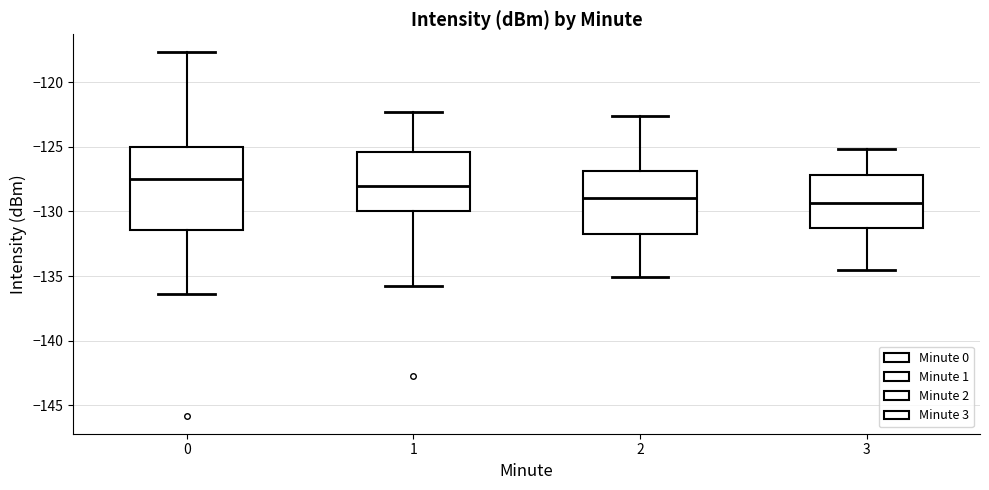

Reading left to right, read every box against the y-axis: the position of its median line, the range the box covers, and the ends of its whiskers. The values are not printed on the chart, so give them approximately, as read against the axis.

0: median -127.5, box -131.5 to -125.0, whiskers -136.5 to -117.5
1: median -128.0, box -130.0 to -125.5, whiskers -136.0 to -122.5
2: median -129.0, box -131.5 to -127.0, whiskers -135.0 to -122.5
3: median -129.5, box -131.5 to -127.0, whiskers -134.5 to -125.0